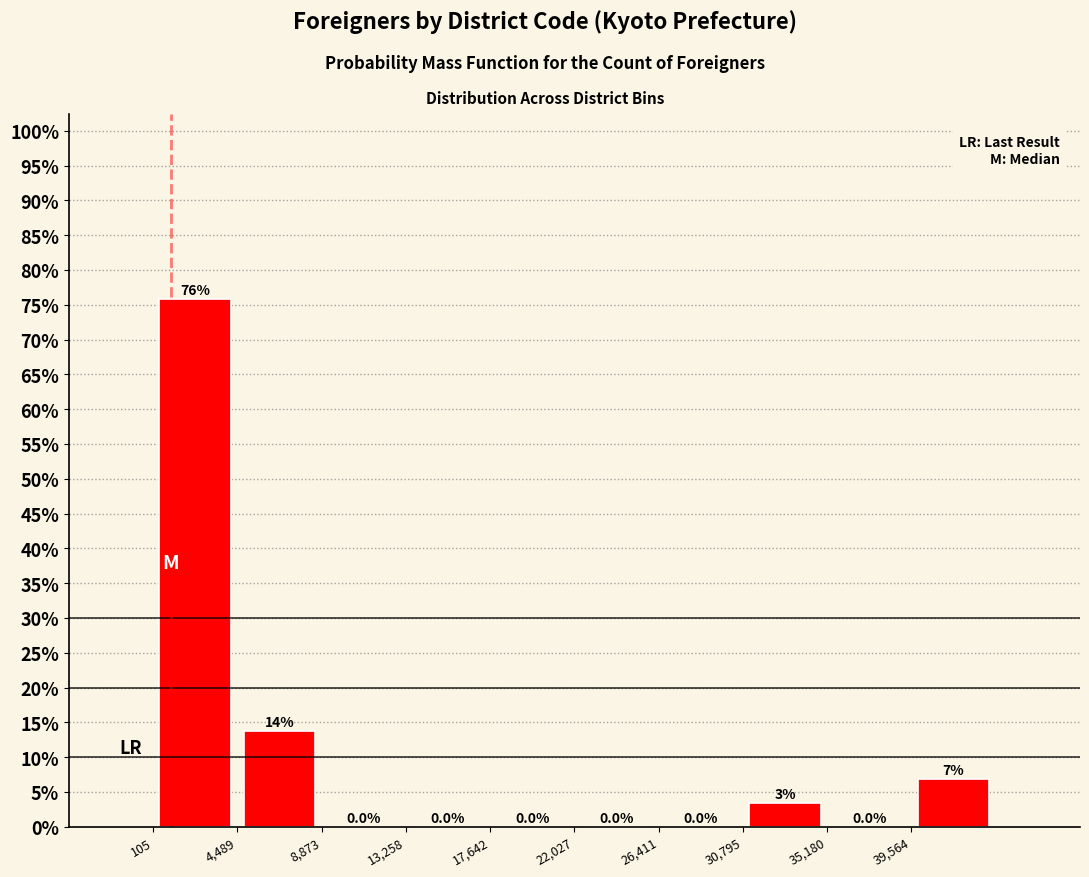

Which range on the x-axis has the tallest bar?

0 to 4500